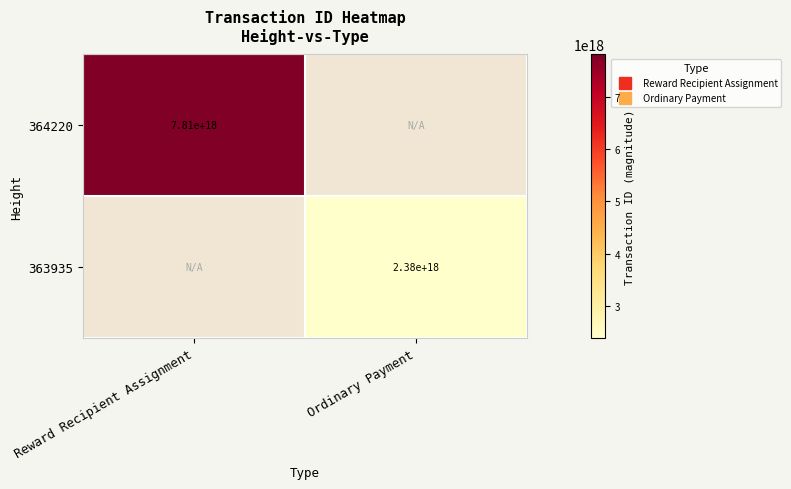

At Reward Recipient Assignment, list the series in order from smallest to largest.

364220, 363935